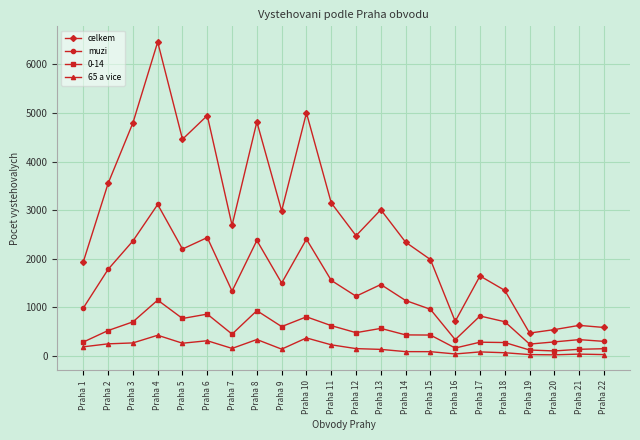

Which series has the largest range (max minus min)?

celkem